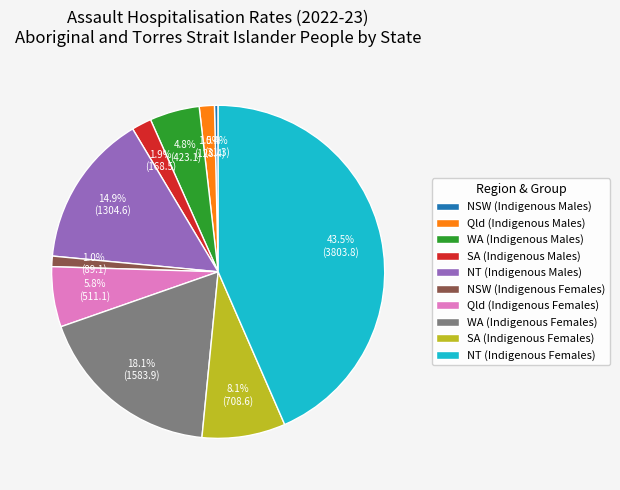

Is NSW (Indigenous Females) the majority of the pie?

No